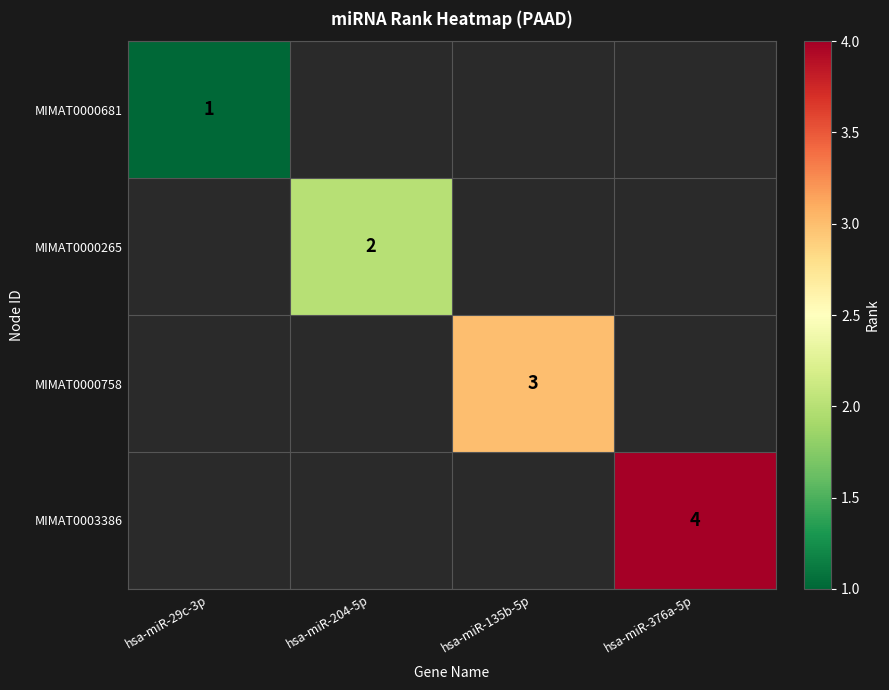

Rank the series at hsa-miR-135b-5p from highest to lowest value.

MIMAT0000681, MIMAT0000265, MIMAT0000758, MIMAT0003386